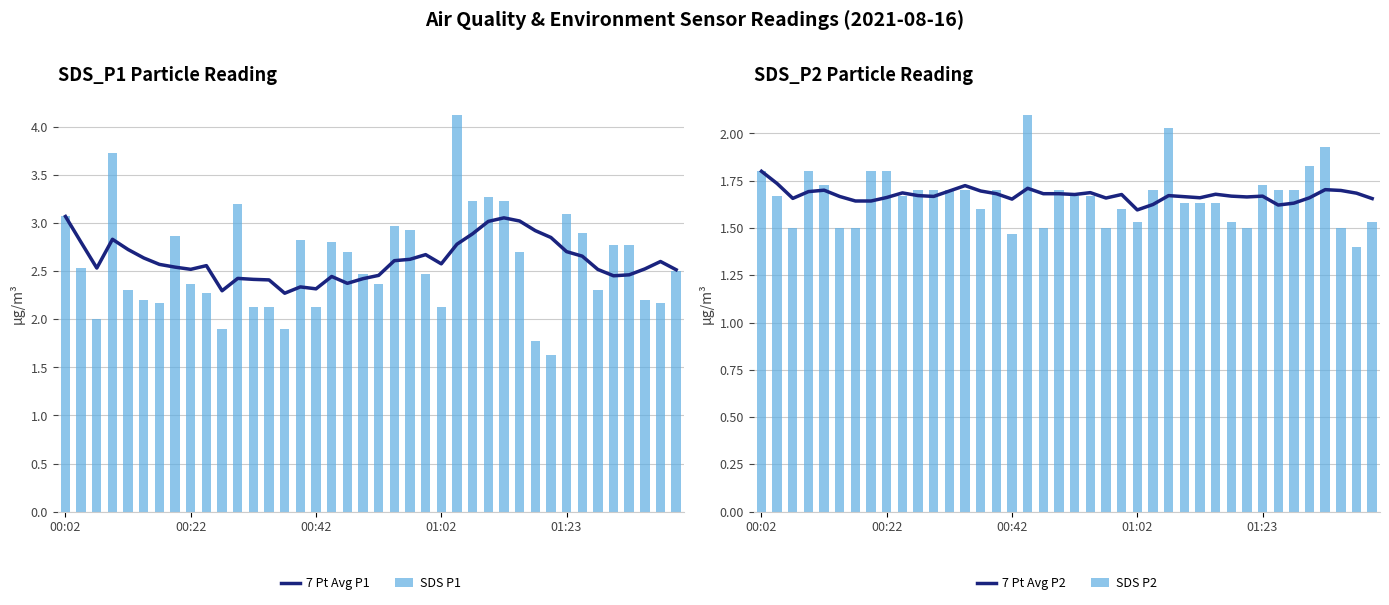

What is the average value of the SDS P1 series?

2.6